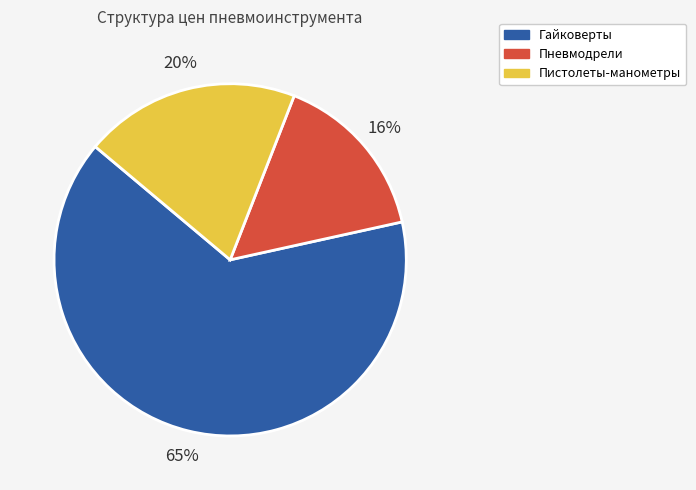

Does any single category account for the majority?

Yes